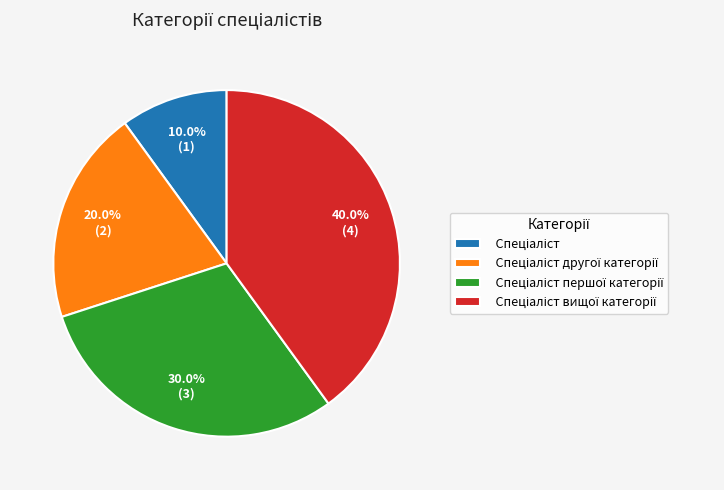

Is there a majority slice in this chart?

No